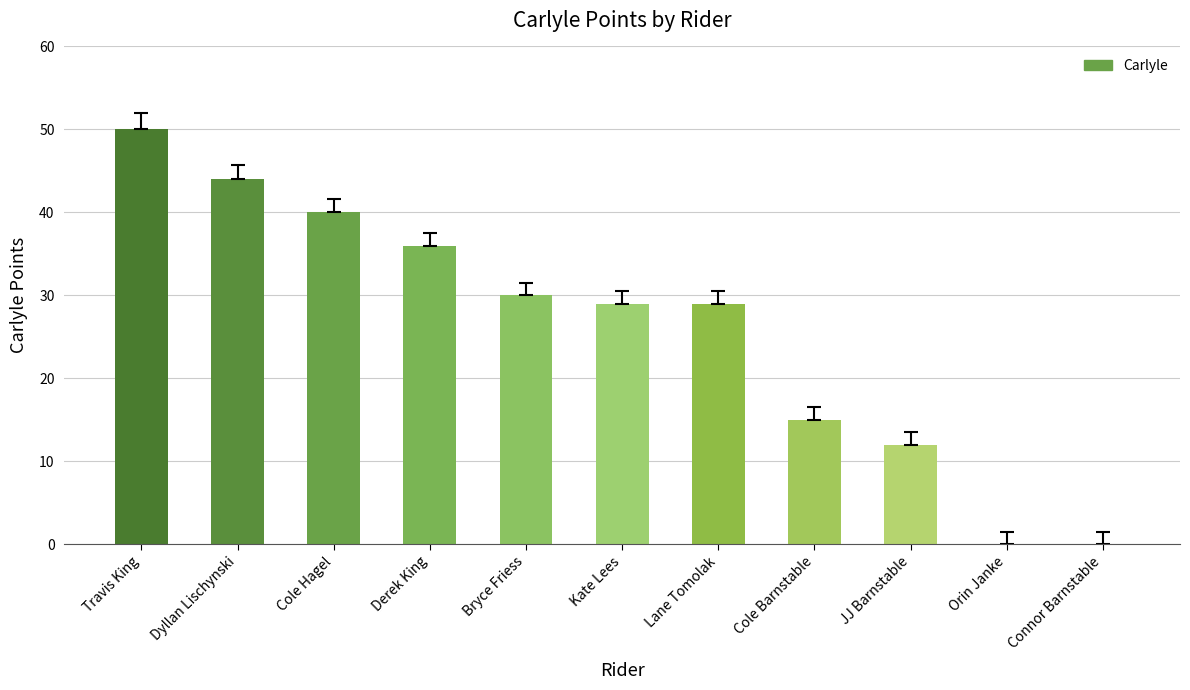

Reading left to right, extract all data points from this chart.

Travis King=50	Dyllan Lischynski=44	Cole Hagel=40	Derek King=36	Bryce Friess=30	Kate Lees=29	Lane Tomolak=29	Cole Barnstable=15	JJ Barnstable=12	Orin Janke=0	Connor Barnstable=0